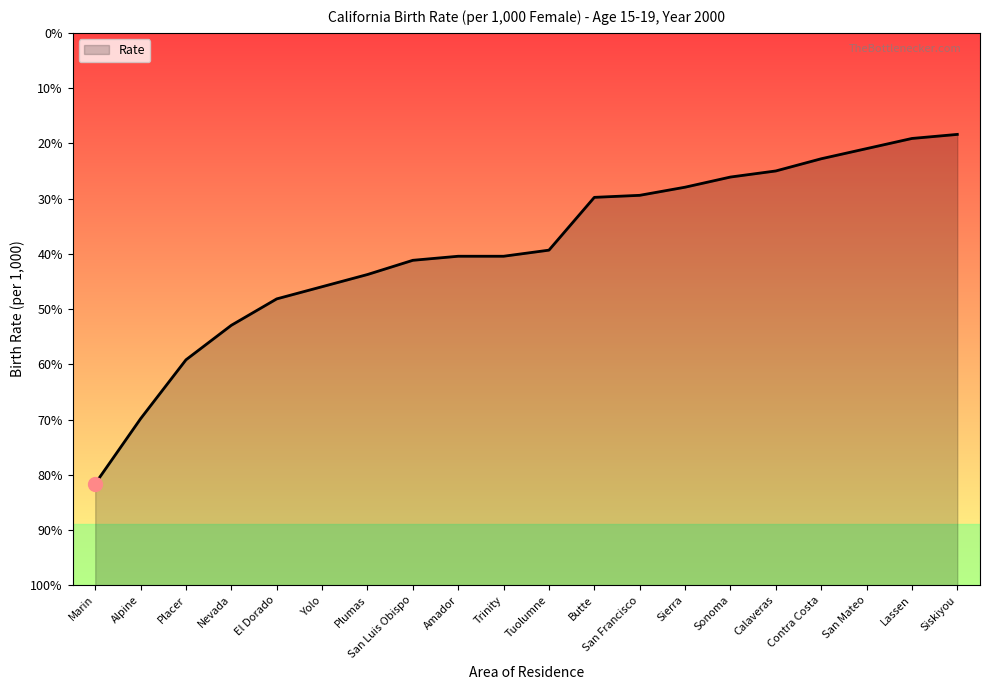

True or false: there are more than 0 points higher than both neighbors.

False